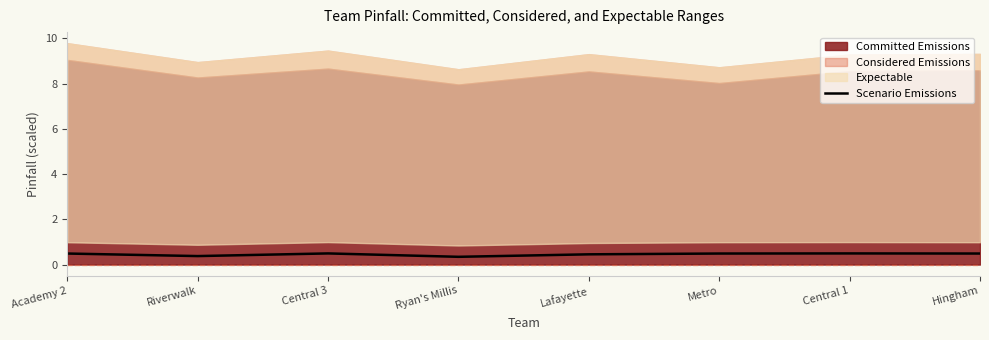

At which category does the data reach its first local peak?

Central 3